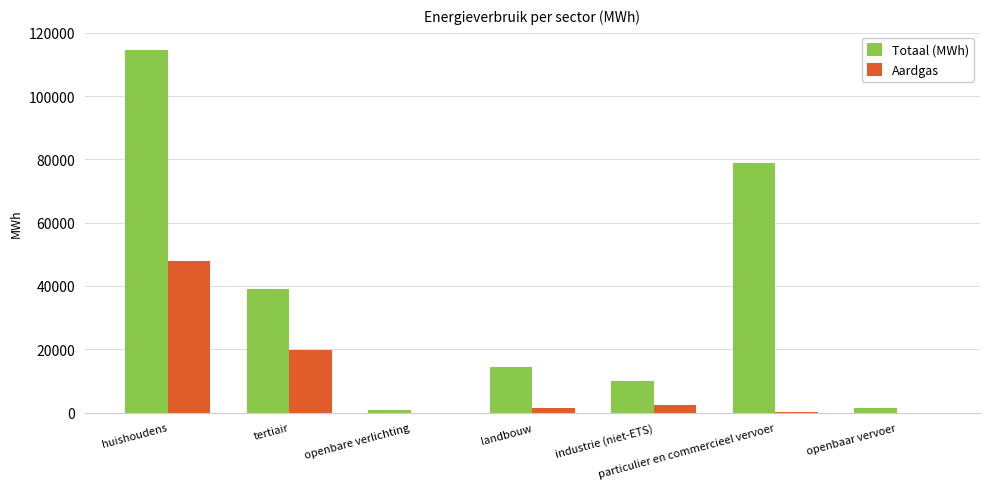

Is the value of Aardgas at landbouw greater than the value of Totaal (MWh) at industrie (niet-ETS)?

No